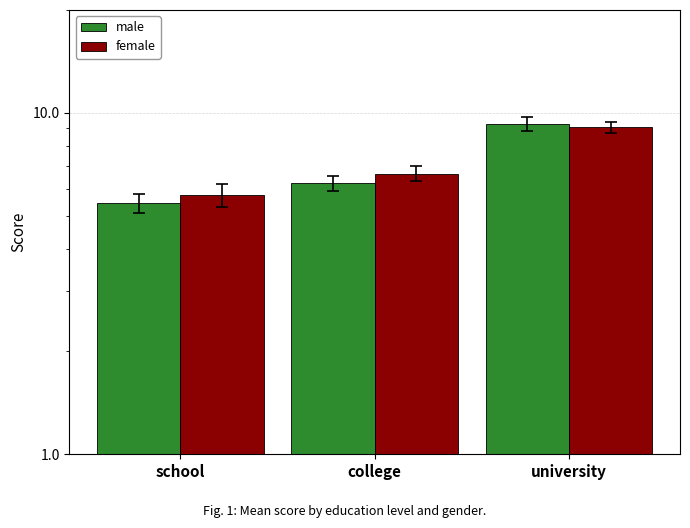

Between school and university, which series saw the biggest shift?

male